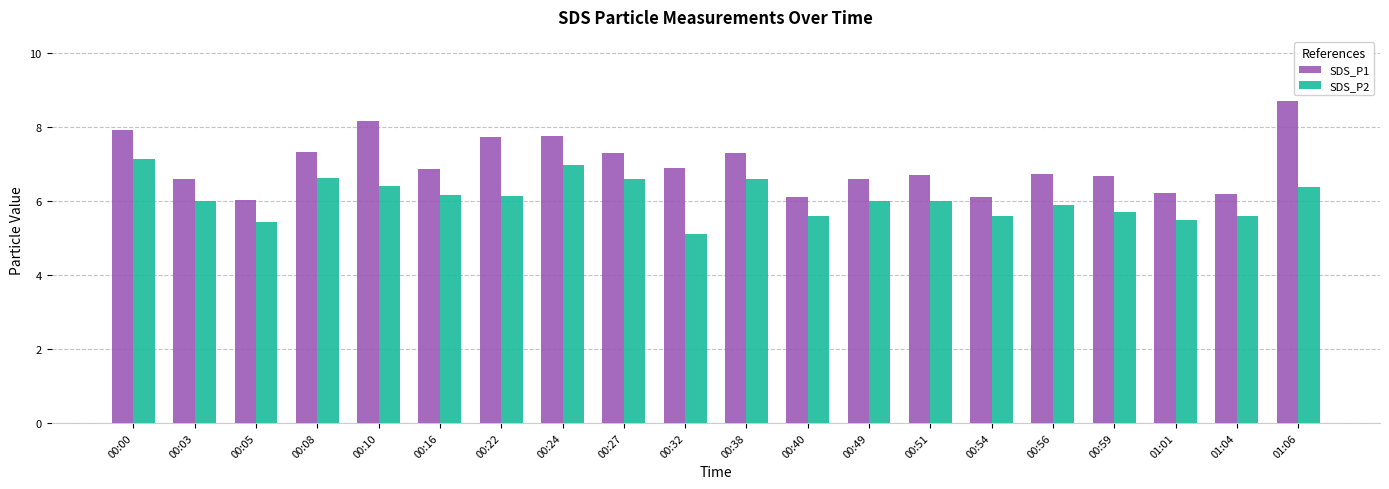

What is the minimum value shown in the chart?

5.1